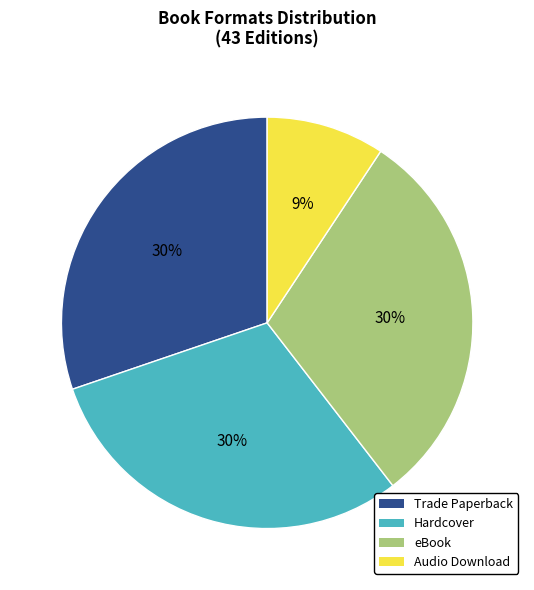

Between Hardcover and Audio Download, which is larger?

Hardcover